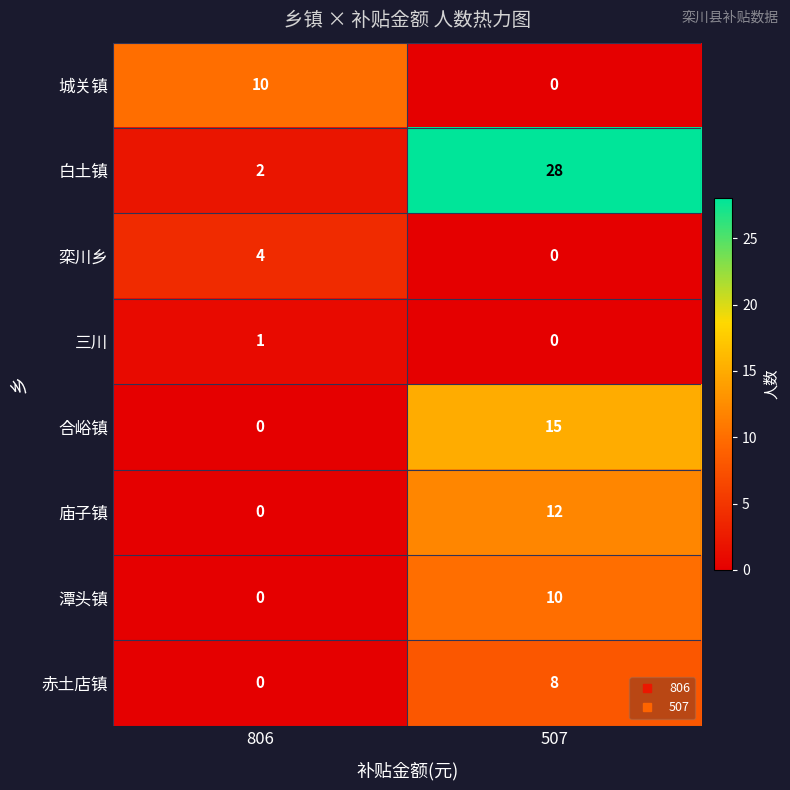

Between 806 and 507, which series saw the biggest shift?

白土镇